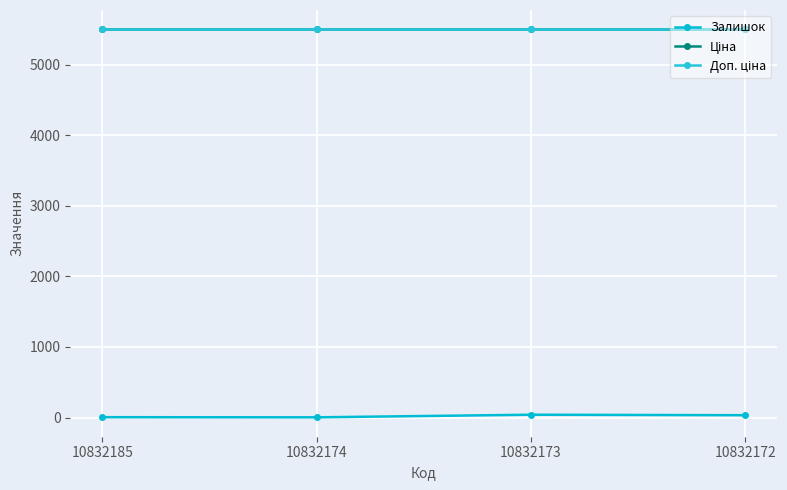

What is the lowest value of the Доп. ціна series?

5497.3